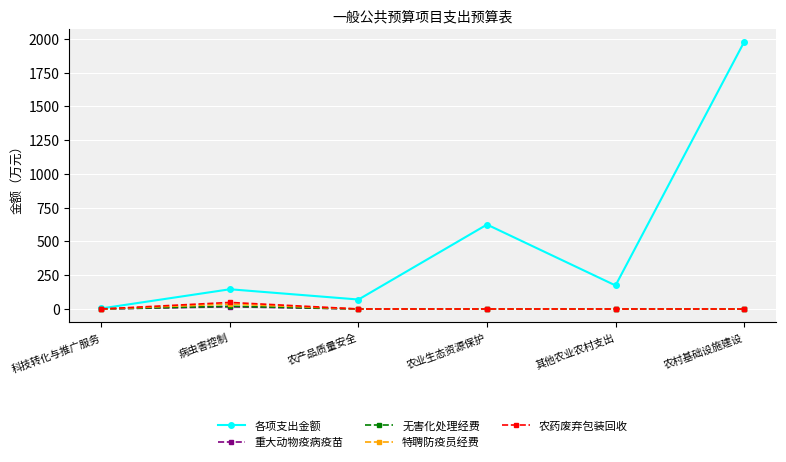

What is the label of the 5th point from the left?

其他农业农村支出